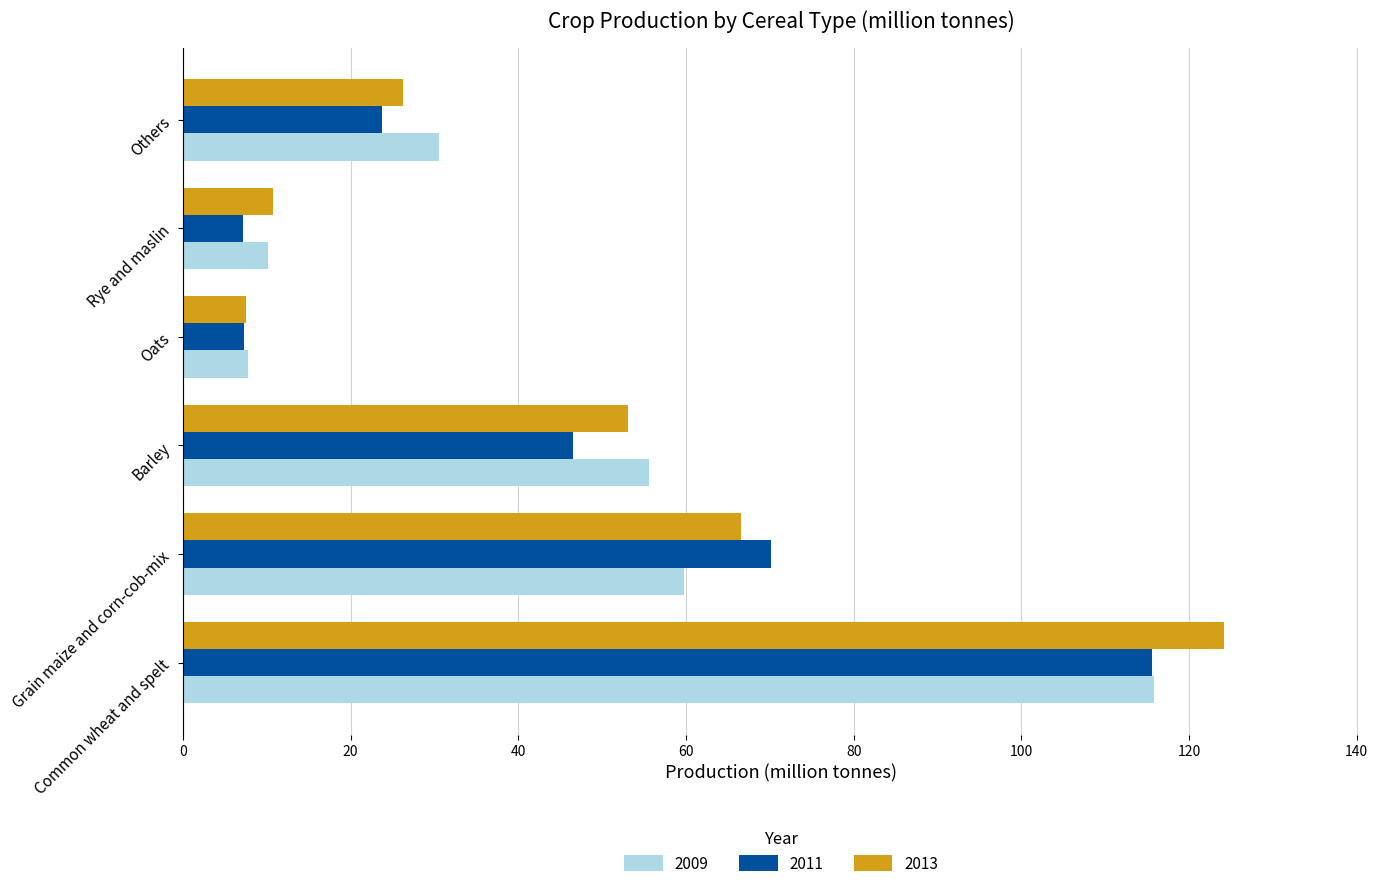

At which label is 2013 closest to 65?

Grain maize and corn-cob-mix